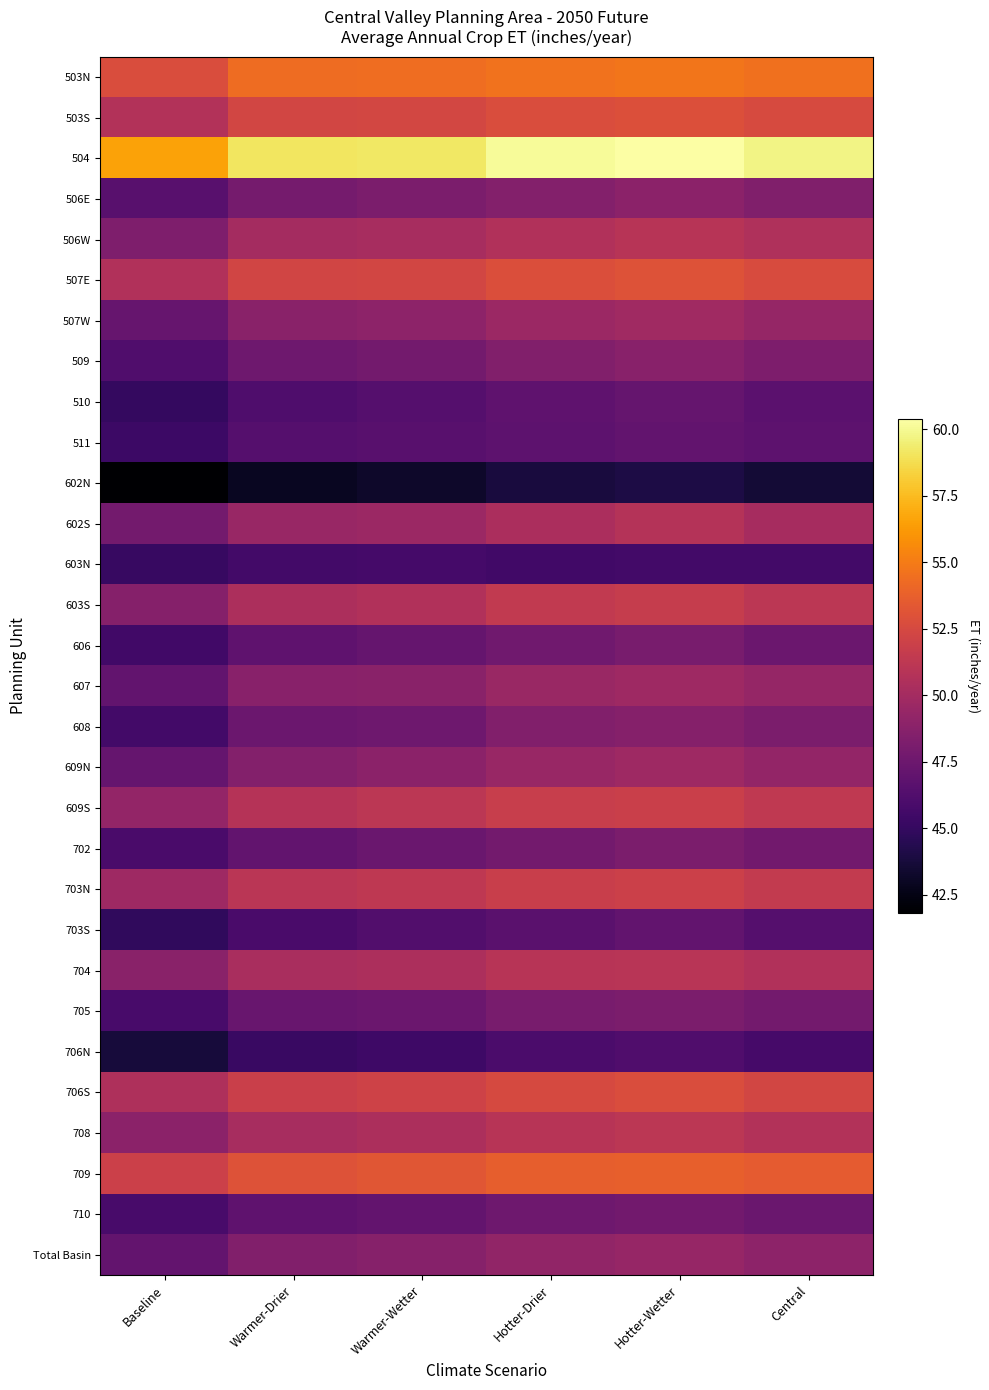

Which series has the largest total across all categories?

504